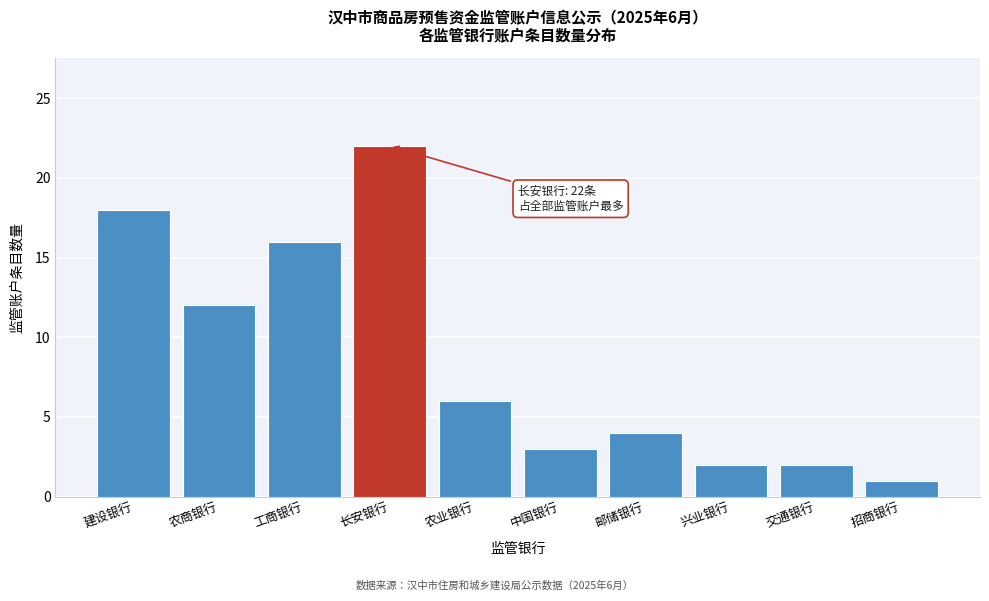

Reading right to left, extract all data points from this chart.

1	2	2	4	3	6	22	16	12	18